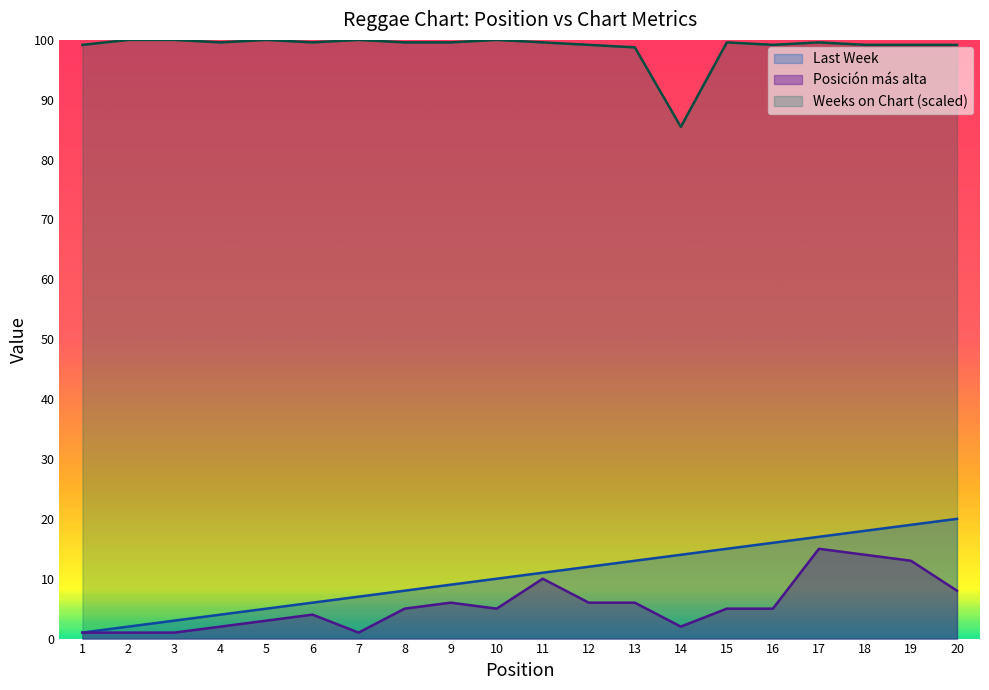

At which category is the sum across all series the highest?

17